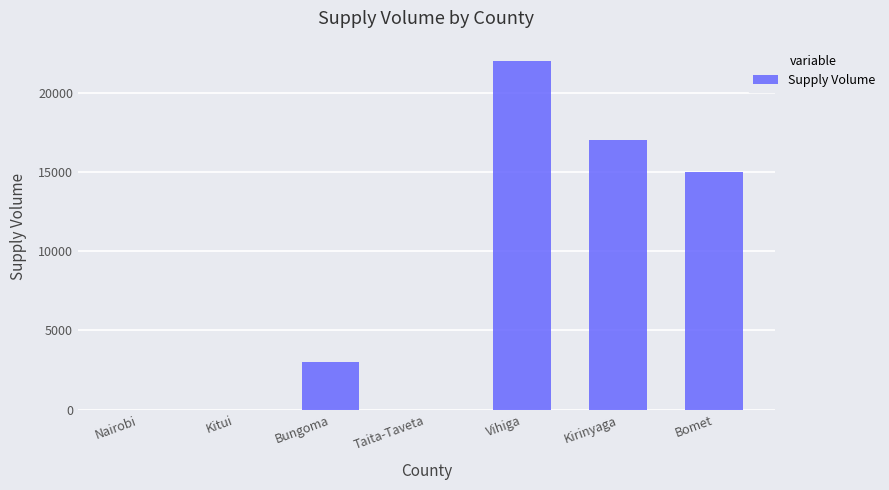

Where is the data nearest to the value 11000?

Bomet